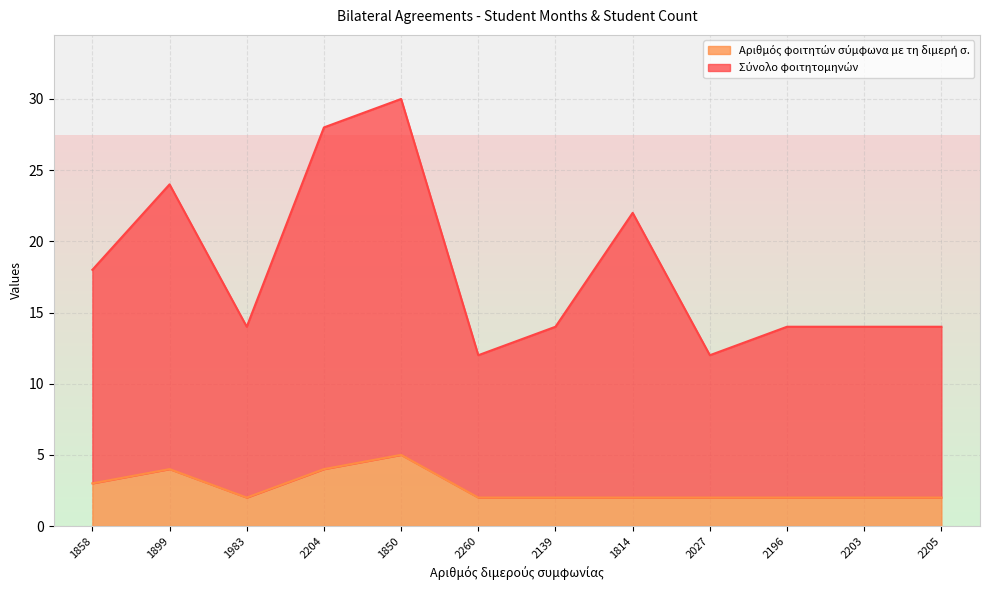

At which label is Σύνολο φοιτητομηνών closest to 21?

1814